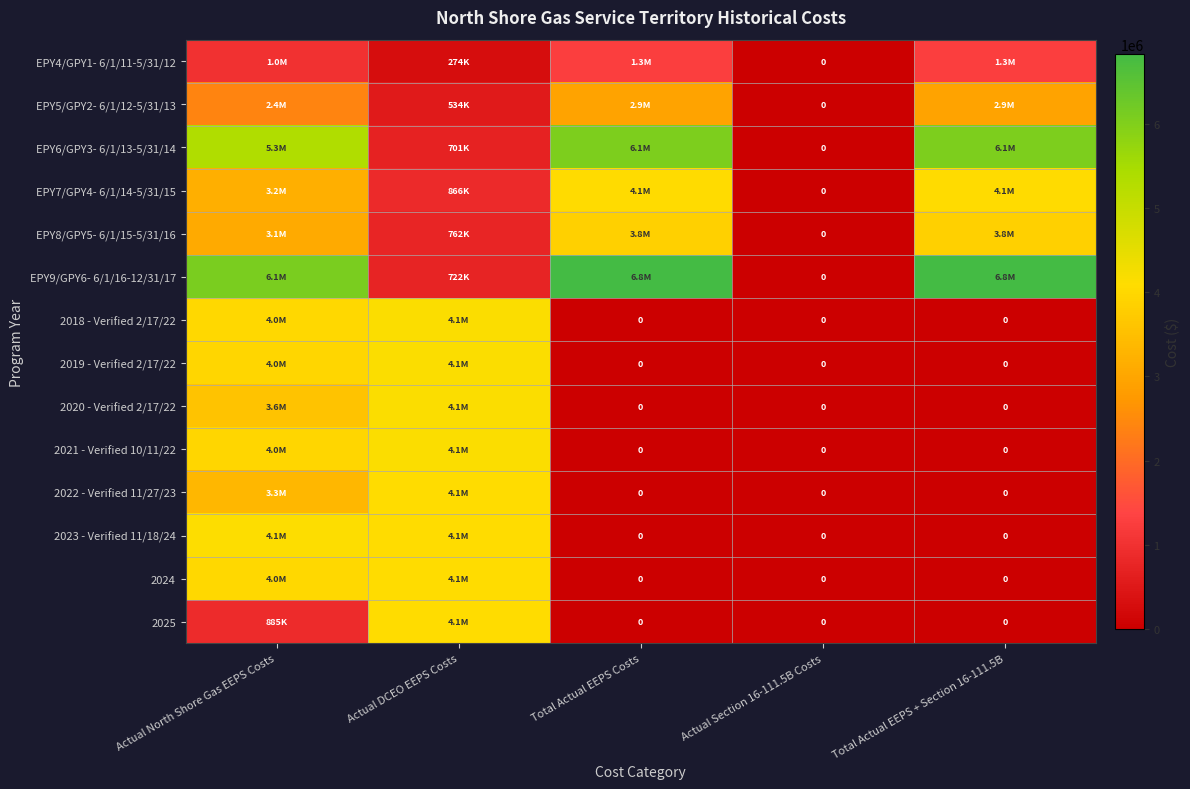

What is the sum of all EPY9/GPY6- 6/1/16-12/31/17 values?

20490636